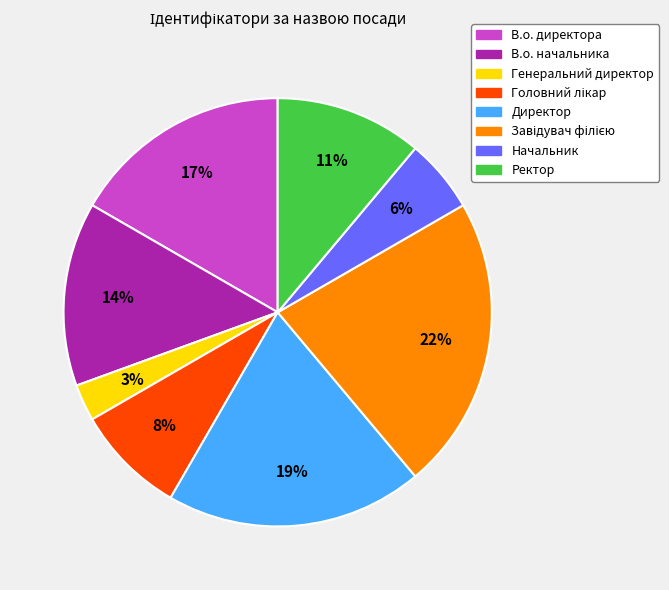

Is it true that В.о. директора is 31% of the pie?

False